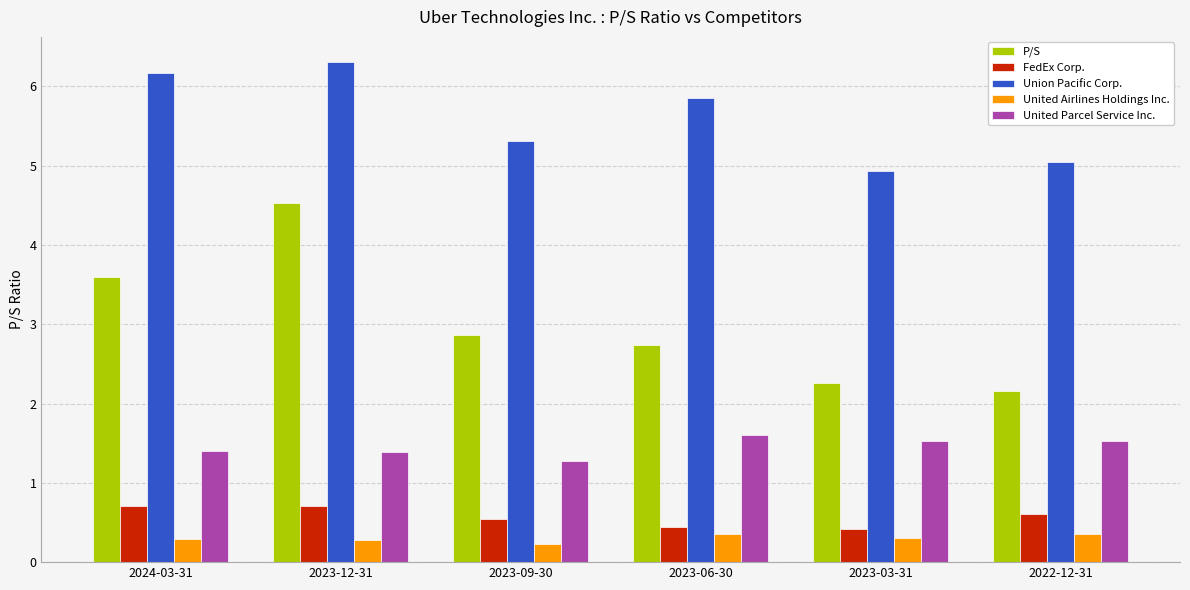

At which label does P/S reach its peak?

2023-12-31